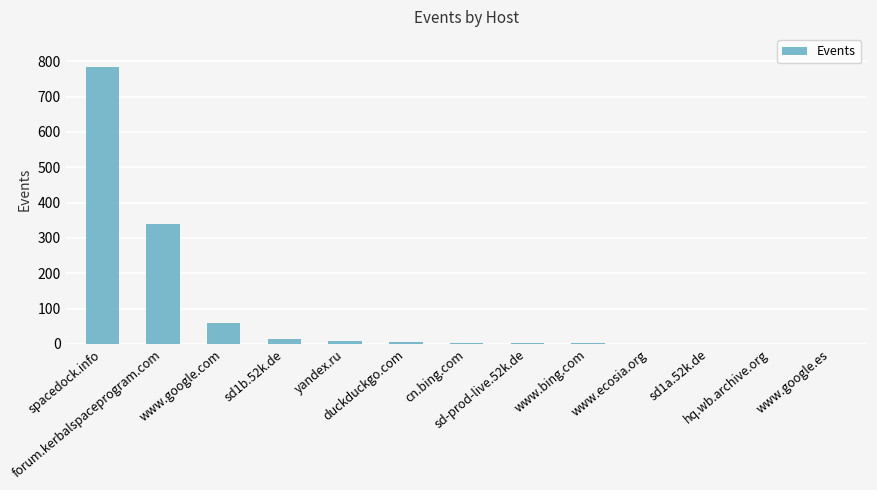

Are the bars horizontal?

No